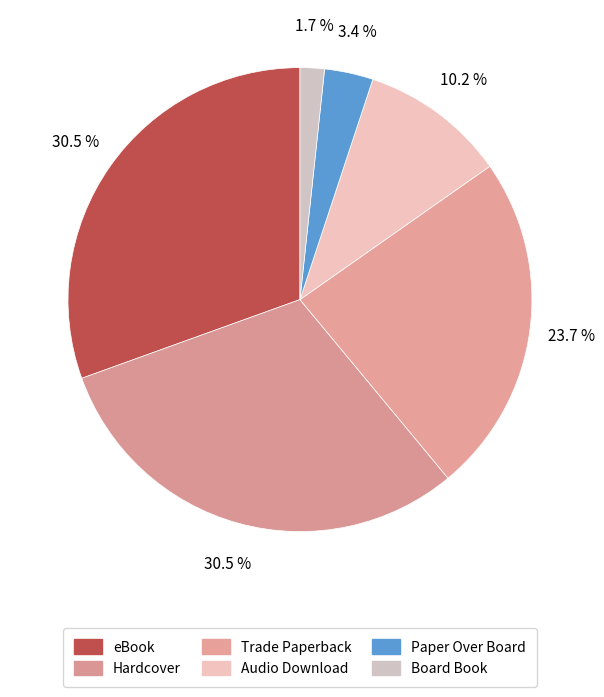

Which category has the smallest portion of the pie?

Board Book